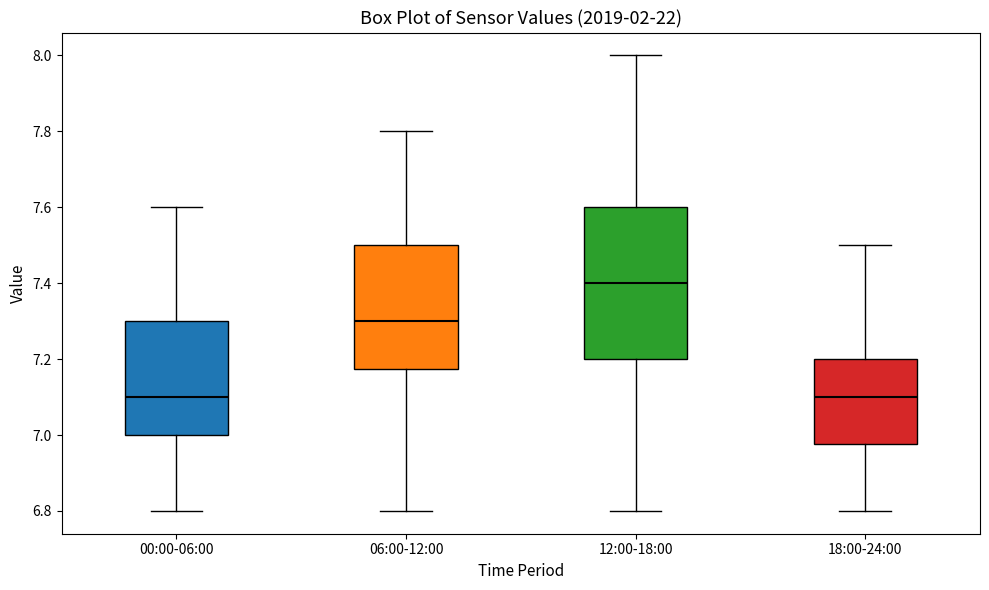

Which box is the tallest, from its lower edge to its upper edge?

12:00-18:00